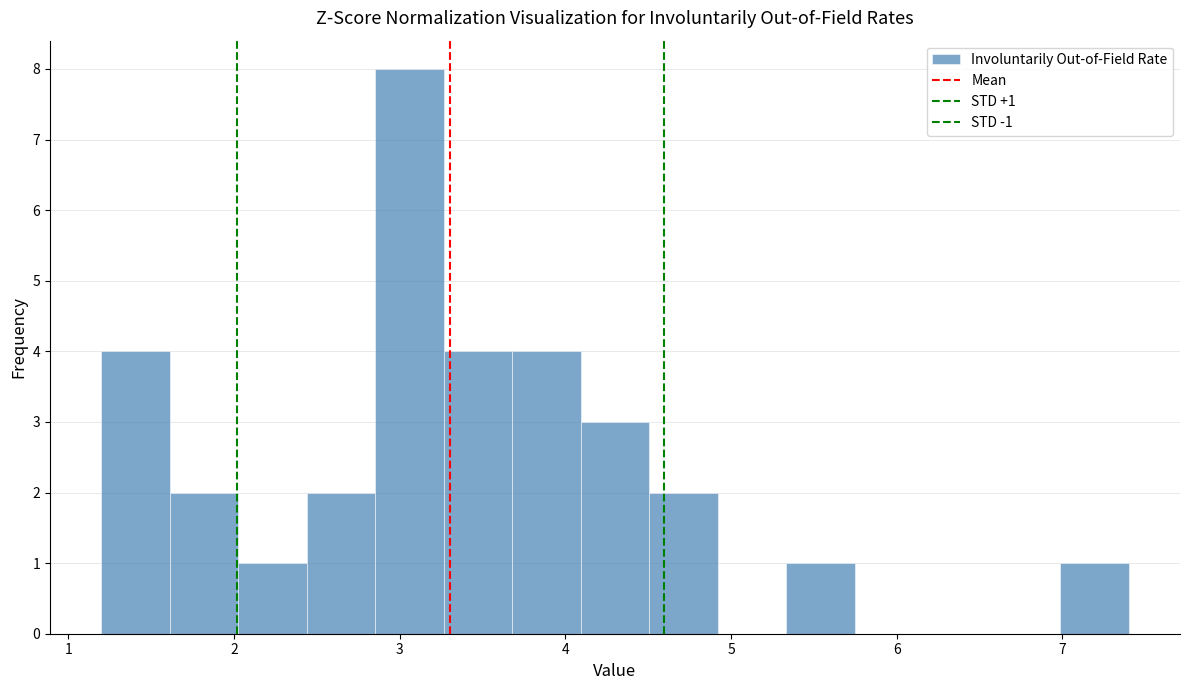

Which range on the x-axis has the tallest bar?

2.9 to 3.3